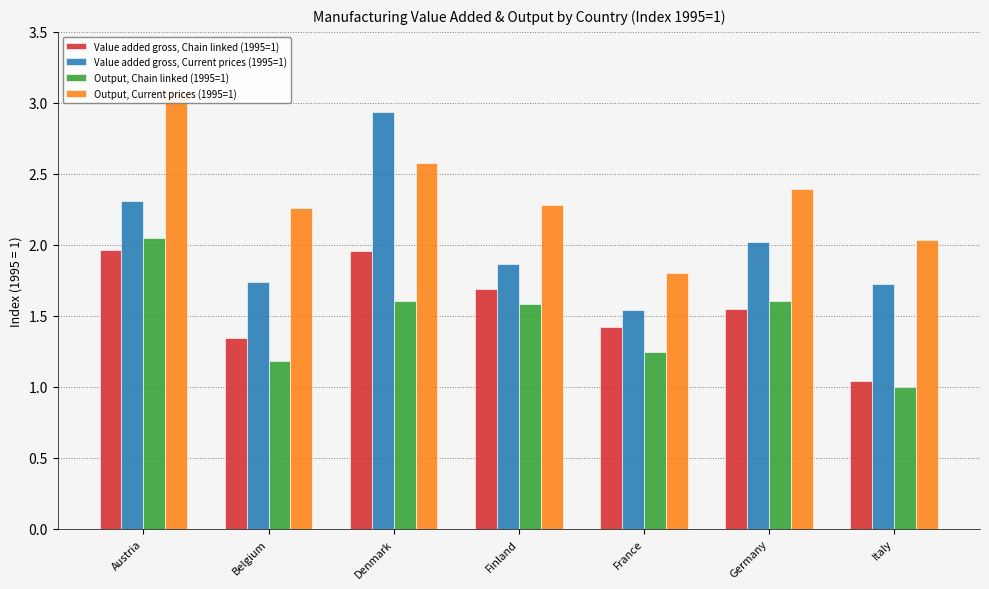

What is the label of the 1st bar from the left?

Austria